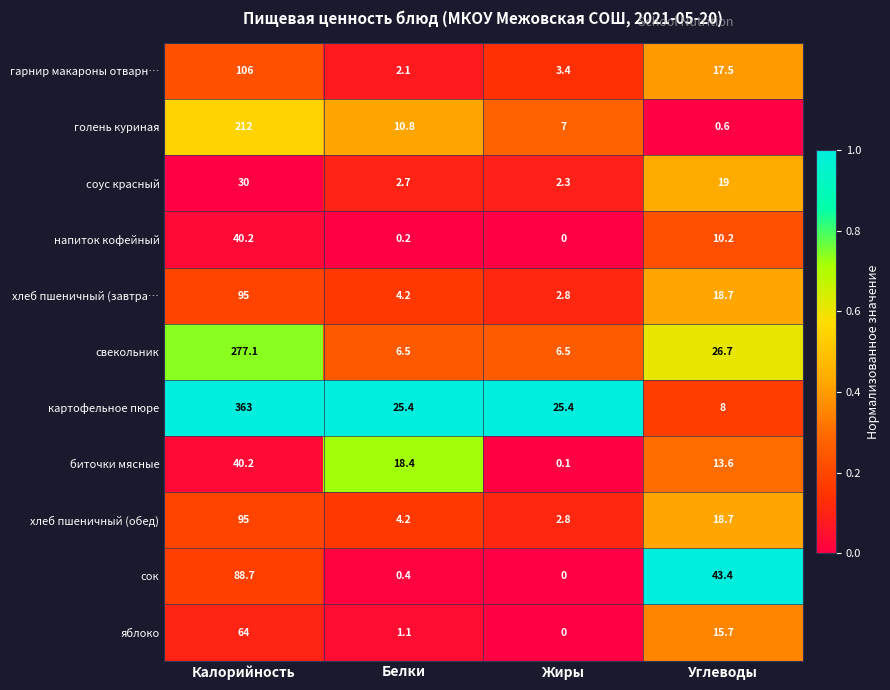

The value of картофельное пюре at Калорийность is 363.0. True or false?

True